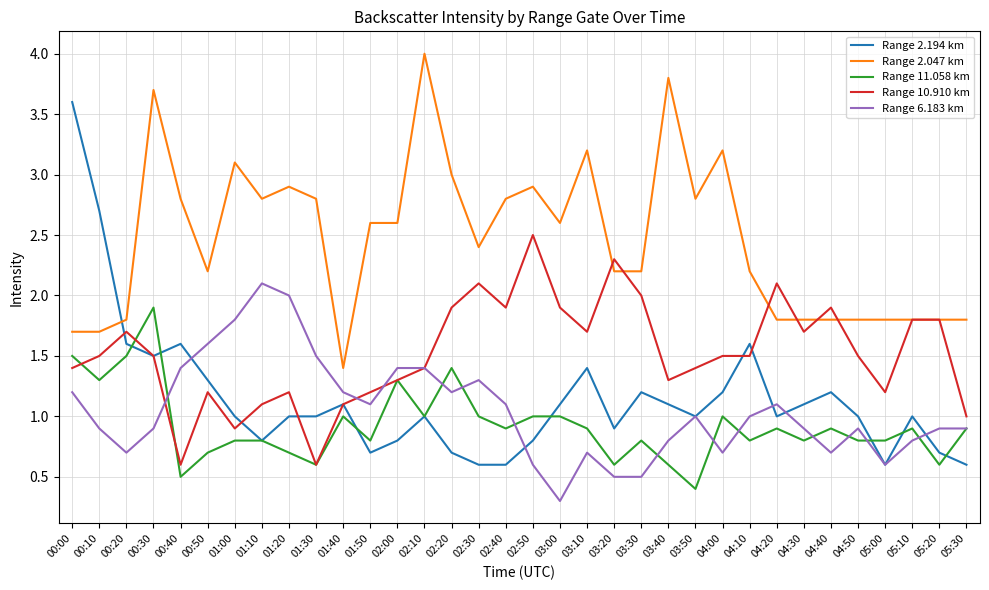

What is the minimum value for Range 2.194 km?

0.6